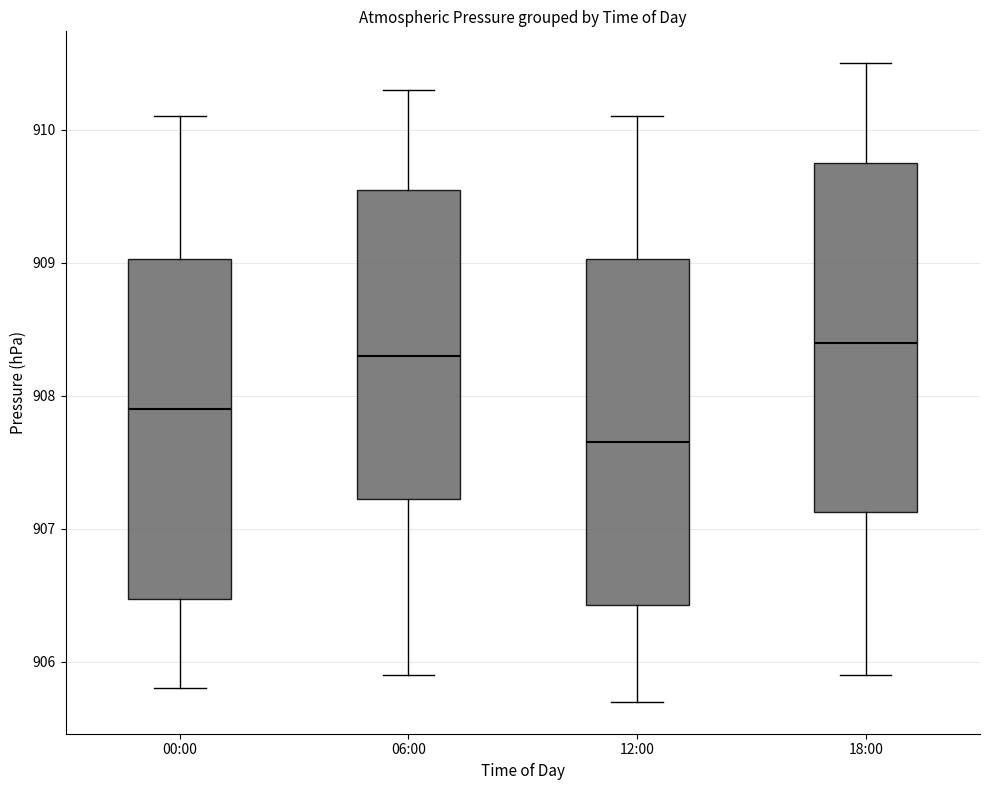

Reading left to right, transcribe this box plot: for each box, give where its median line is, the range the box spans, and where its two whiskers end, as read against the y-axis. The values are not printed on the chart, so give them approximately, as read against the axis.

00:00: median 907.9, box 906.5 to 909.0, whiskers 905.8 to 910.1
06:00: median 908.3, box 907.2 to 909.6, whiskers 905.9 to 910.3
12:00: median 907.7, box 906.4 to 909.0, whiskers 905.7 to 910.1
18:00: median 908.4, box 907.1 to 909.8, whiskers 905.9 to 910.5